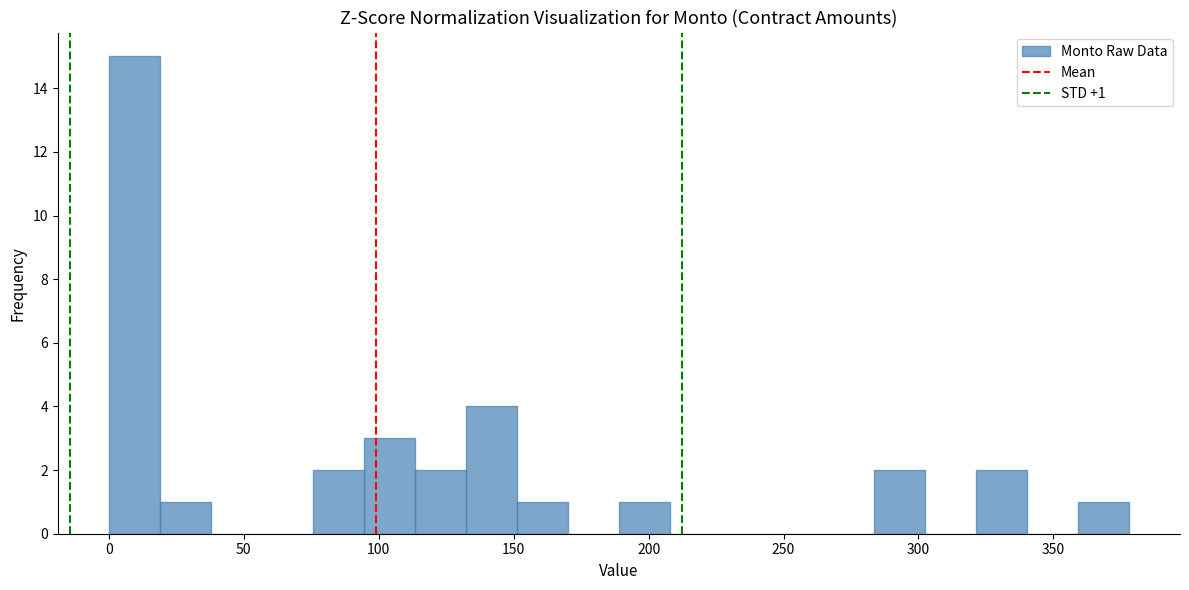

Read against the x-axis, roughly where is the centre of the tallest bar?

10